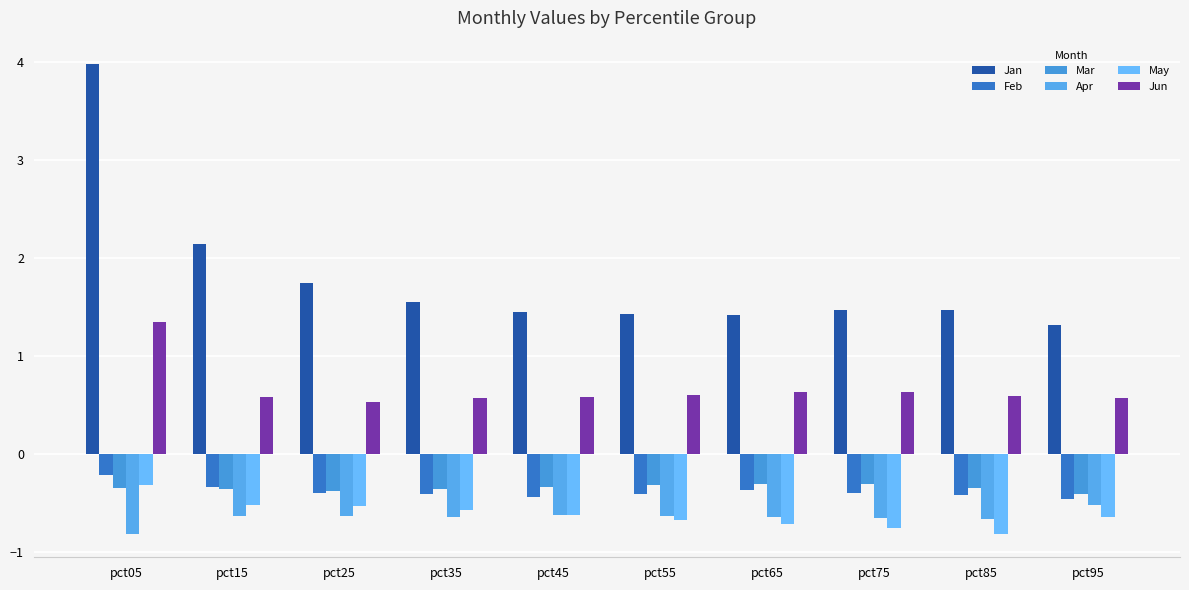

Which series has the widest spread of values?

Jan